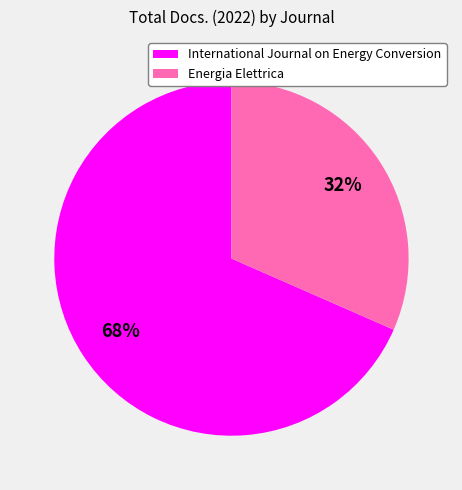

Does Energia Elettrica account for over 50% of the chart?

No